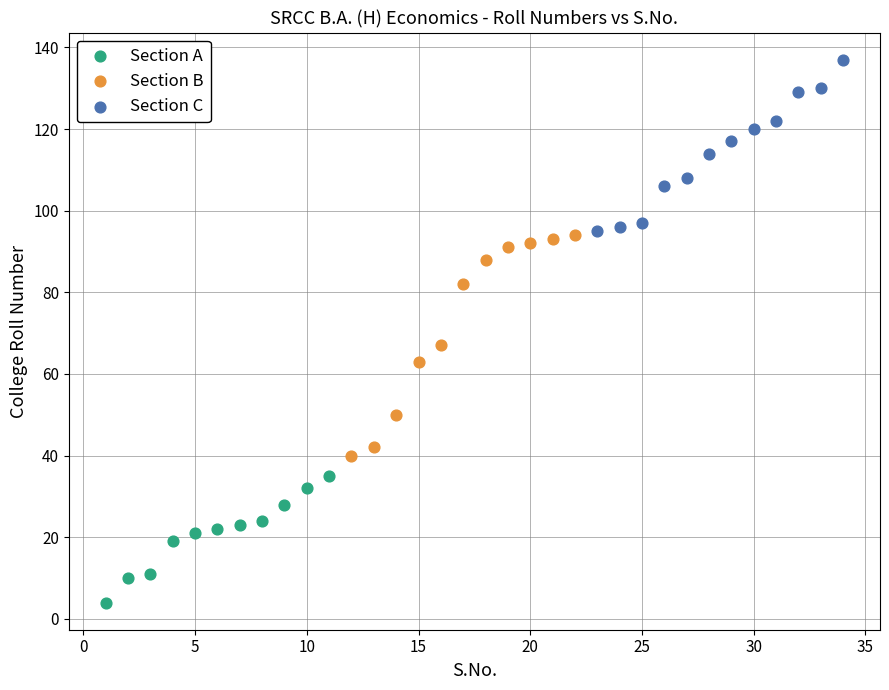

Which series contains the highest Y value?

Section C